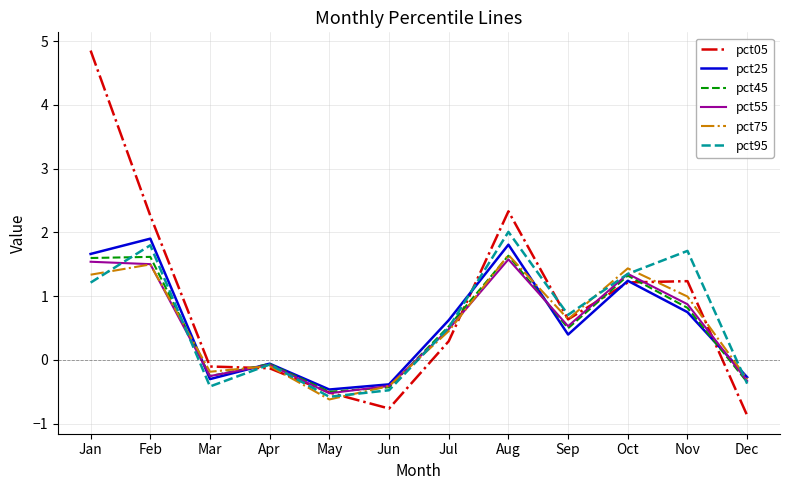

What is the difference between the maximum and minimum values in the pct25 series?

2.4